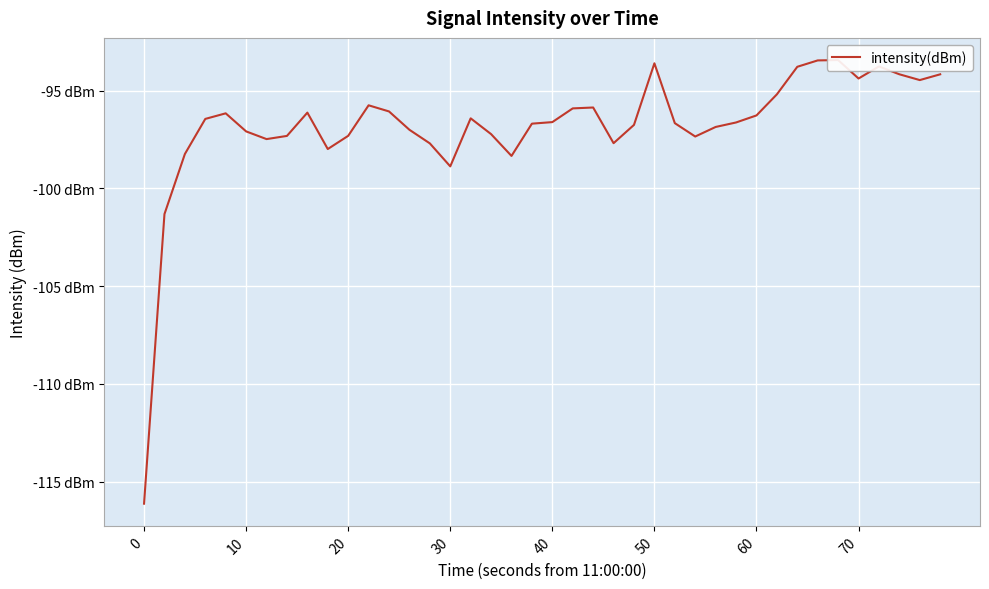

How many data points are above -96?

13